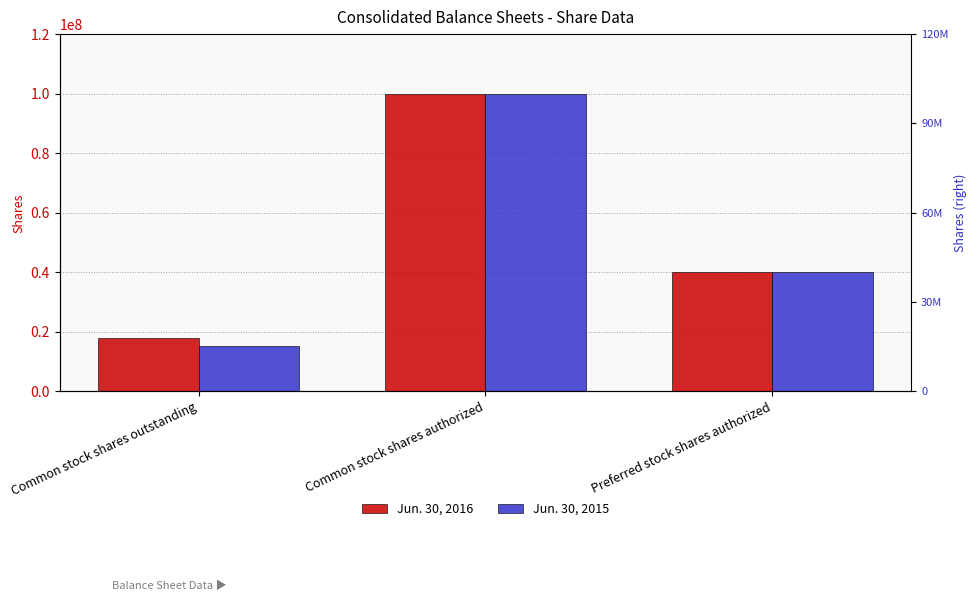

Reading left to right, transcribe all the data shown in this chart.

Jun. 30, 2016: 17774364	100000000	40000000
Jun. 30, 2015: 15222247	100000000	40000000